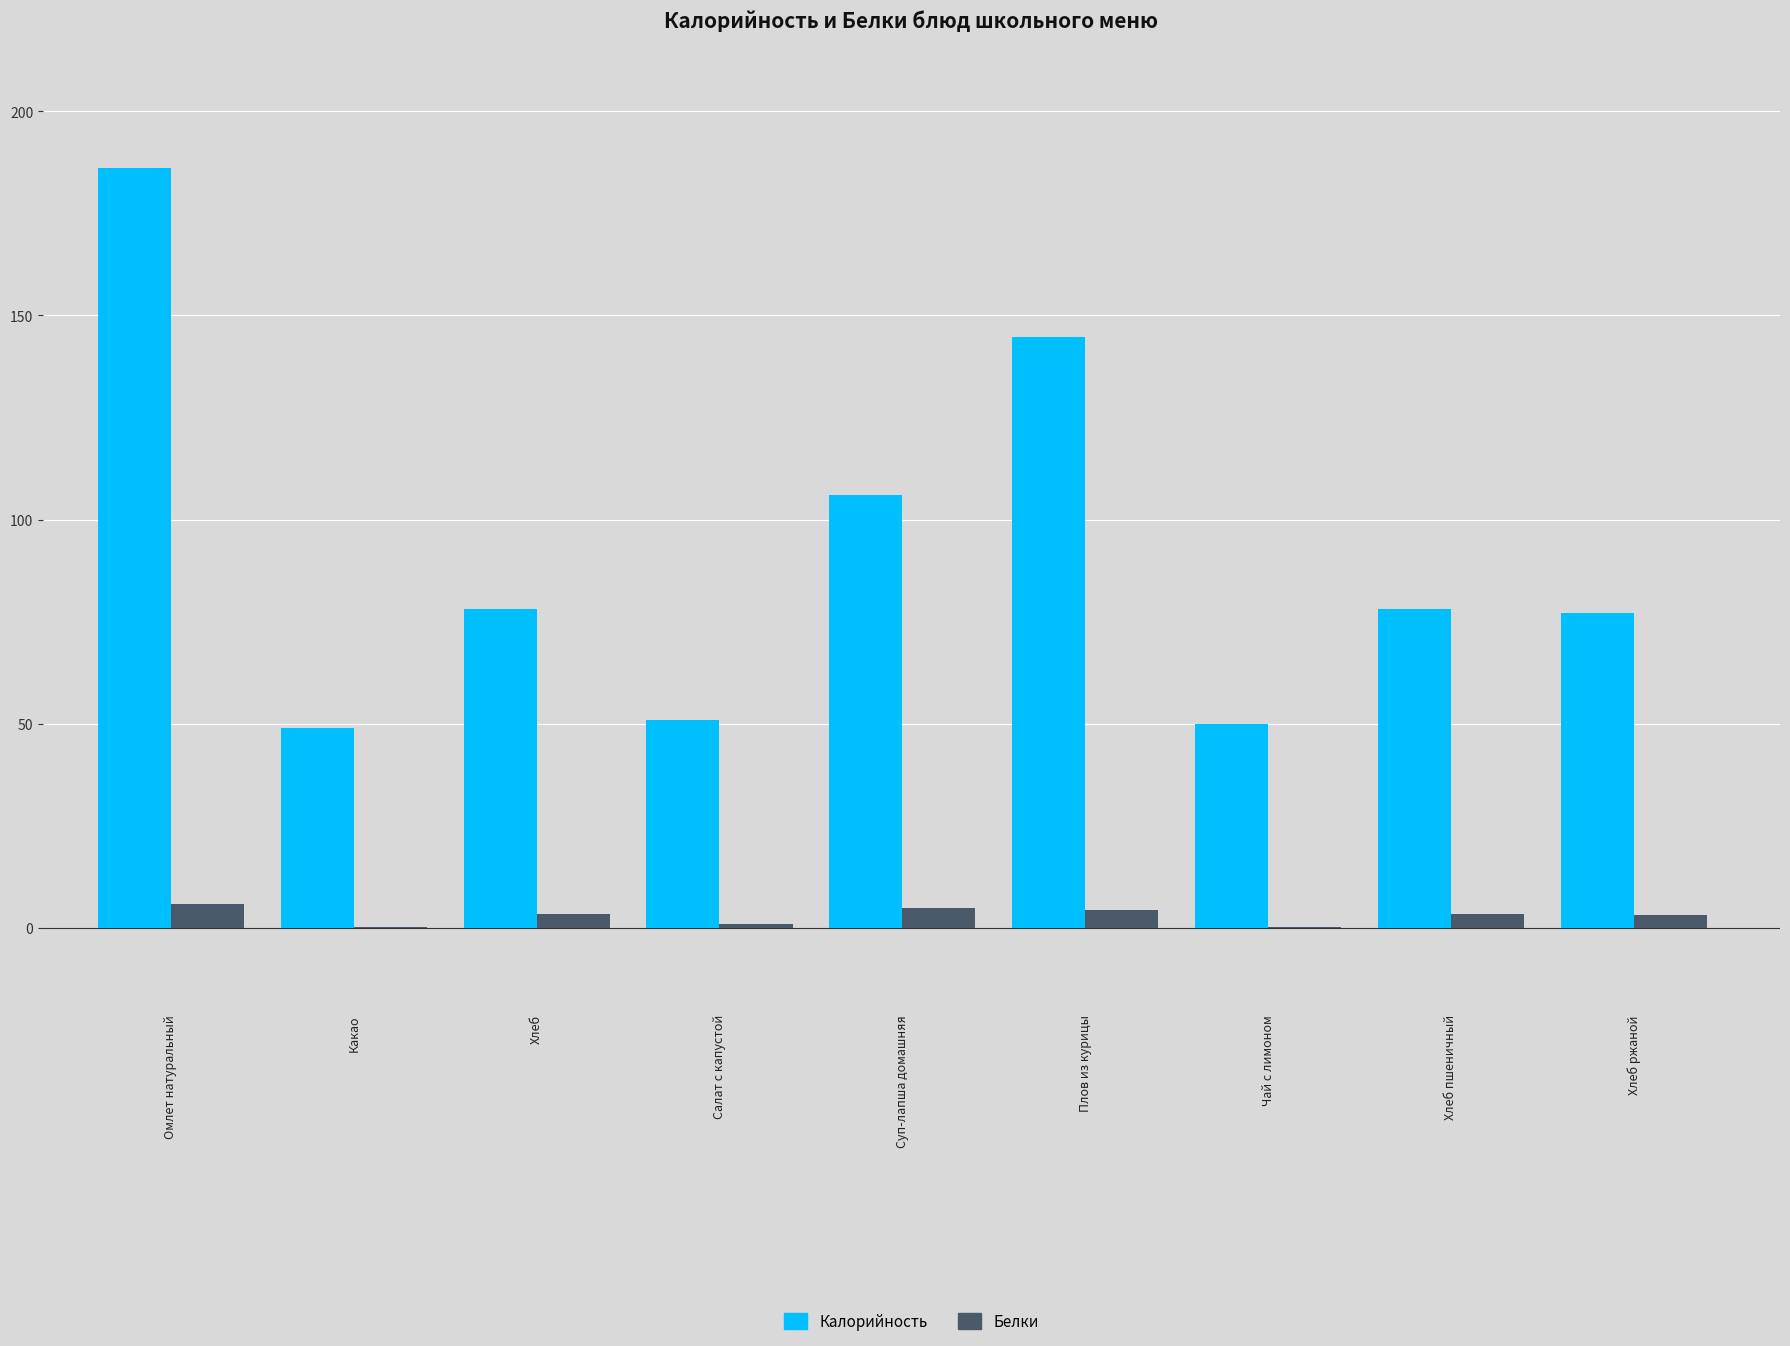

Is the value of Калорийность at Хлеб greater than the value of Белки at Суп-лапша домашняя?

Yes